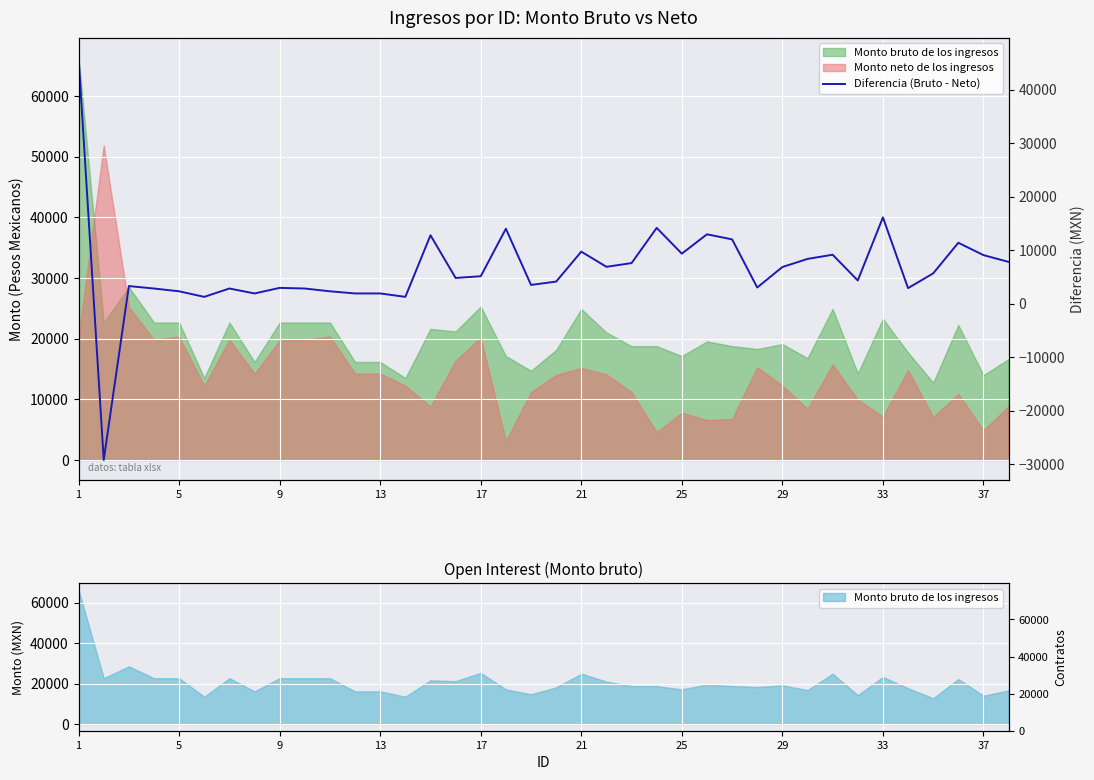

How many positive values are there?

37